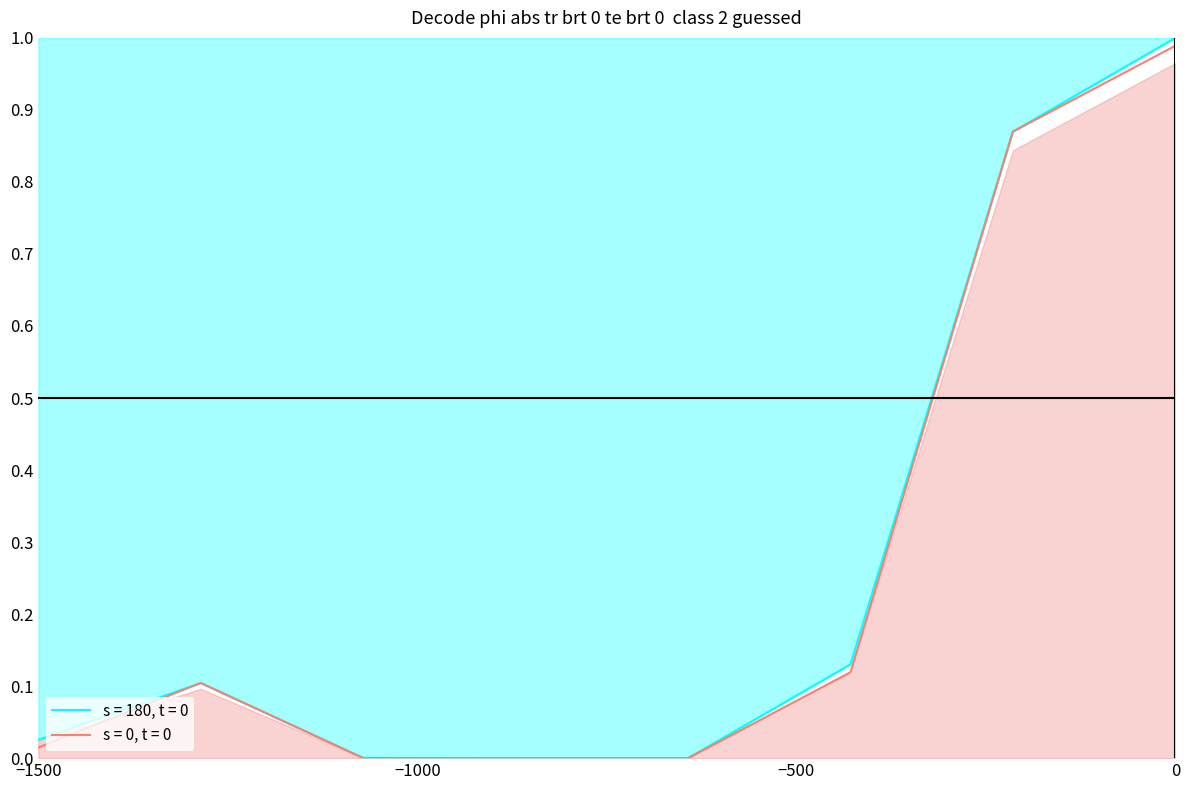

True or false: Eredeti Előirányzat has more than 1 points higher than both neighbors.

False